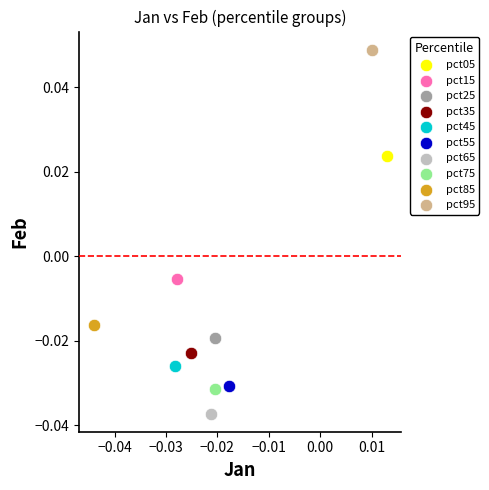

Which series reaches the minimum Y coordinate?

pct65